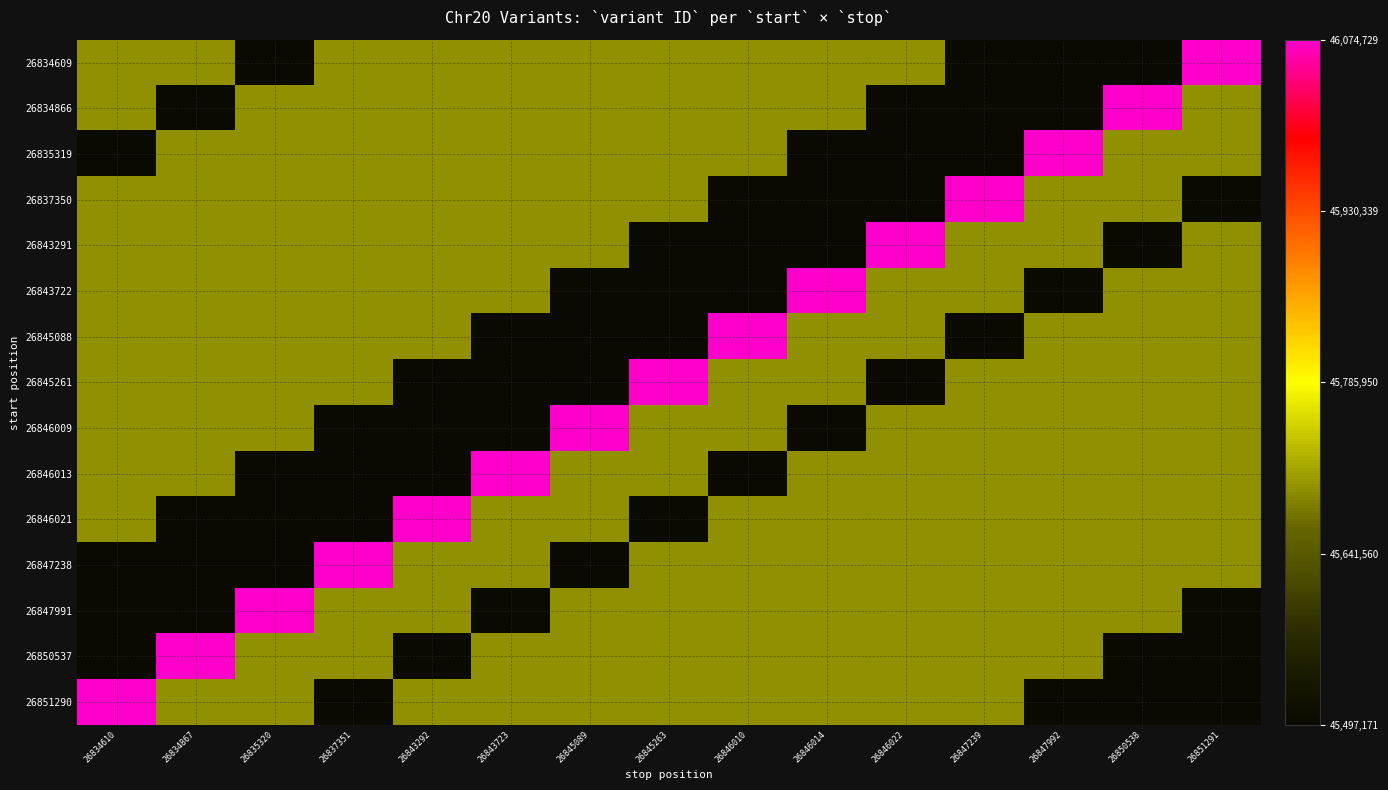

What is the total value across all series at 26847992?

685038638